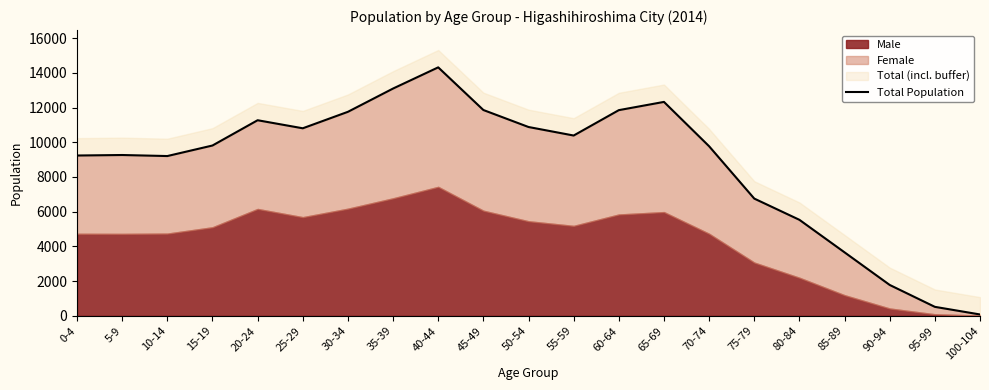

Which category has the lowest value across all series?

100-104